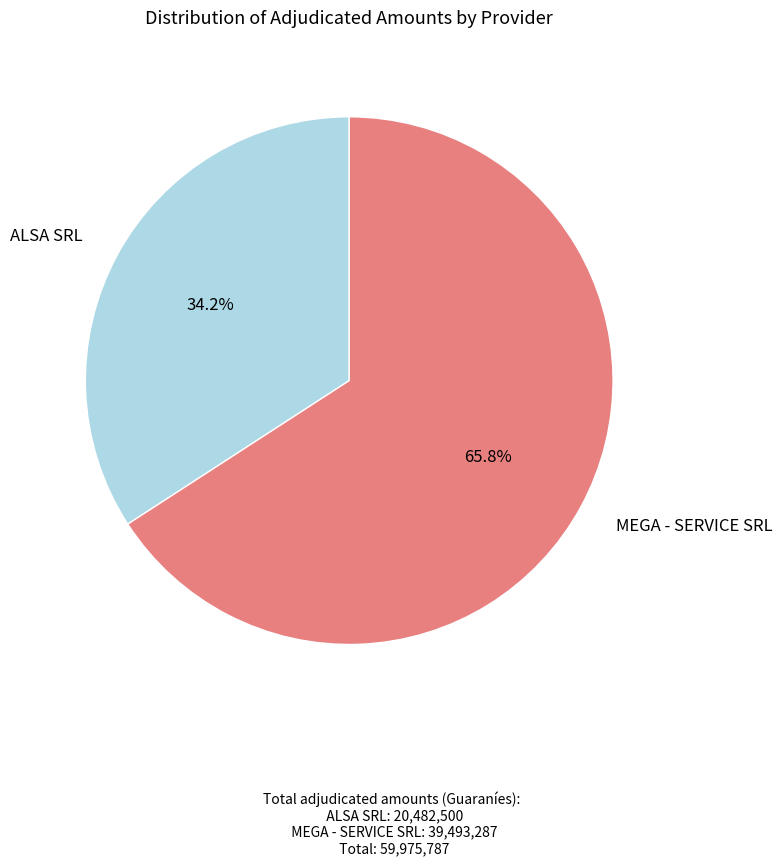

To the nearest percent, what is the average slice percentage?

50%